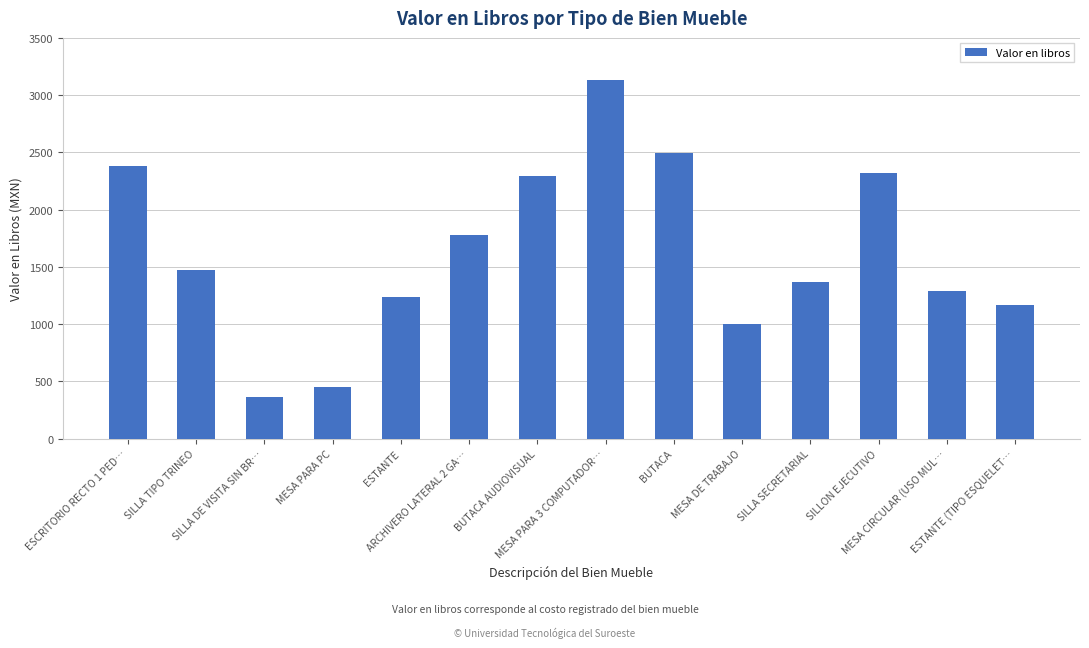

What is the maximum value shown in the chart?

3128.5